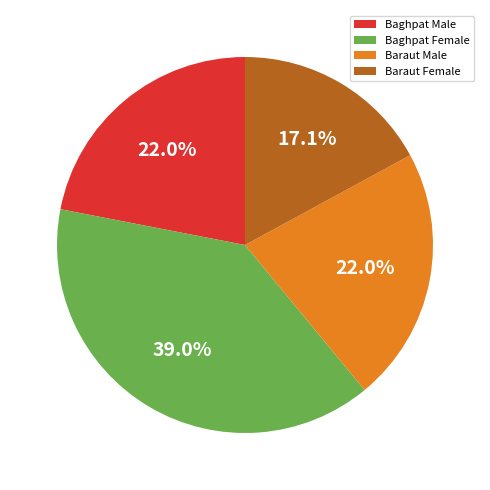

Which slice is the smallest?

Baraut Female